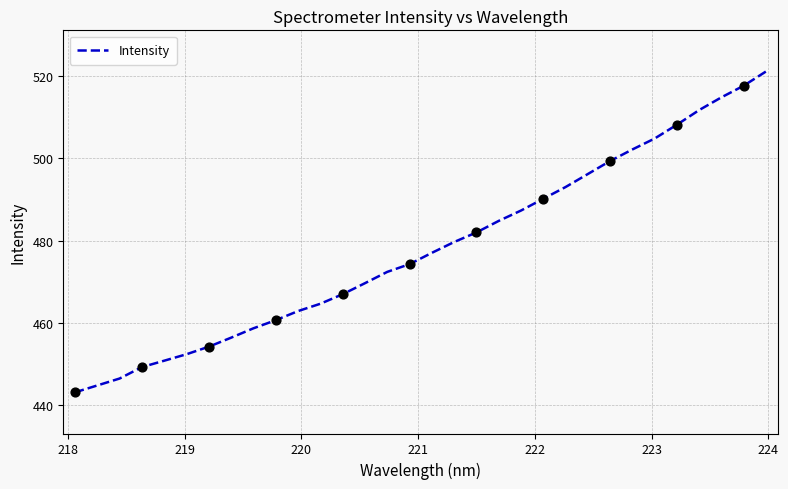

What is the greatest value displayed?

521.1